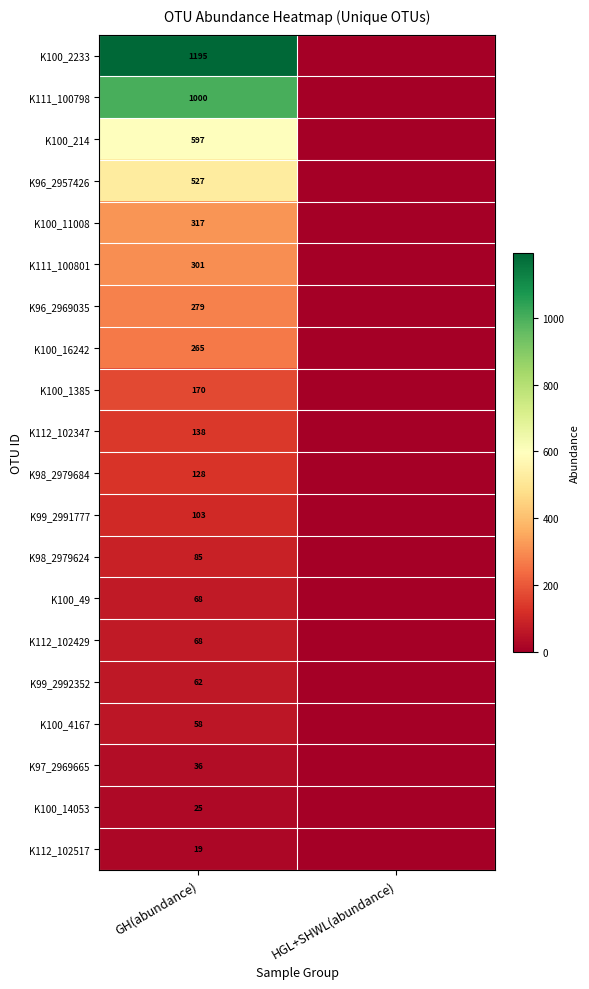

What is the total value across all series at GH(abundance)?

5441